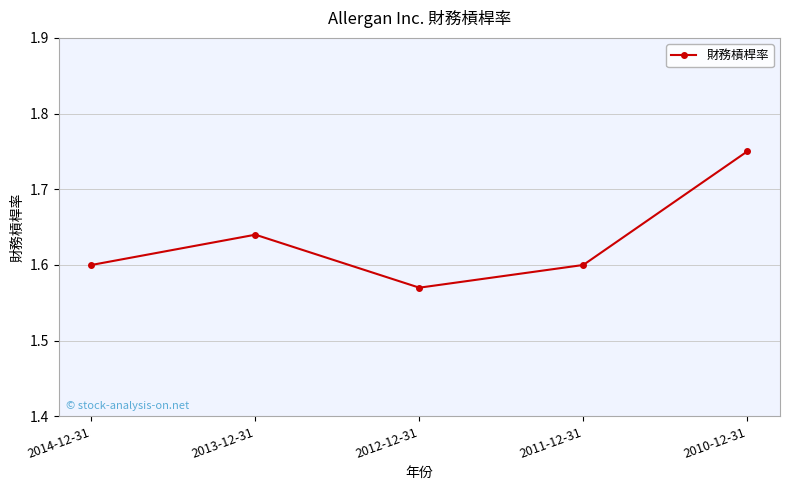

What is the difference between the maximum and minimum values?

0.2